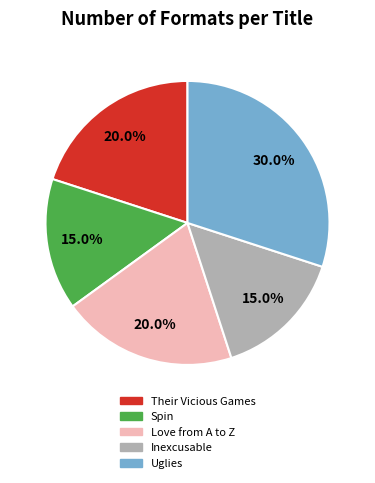

Count the number of slices in the pie.

5